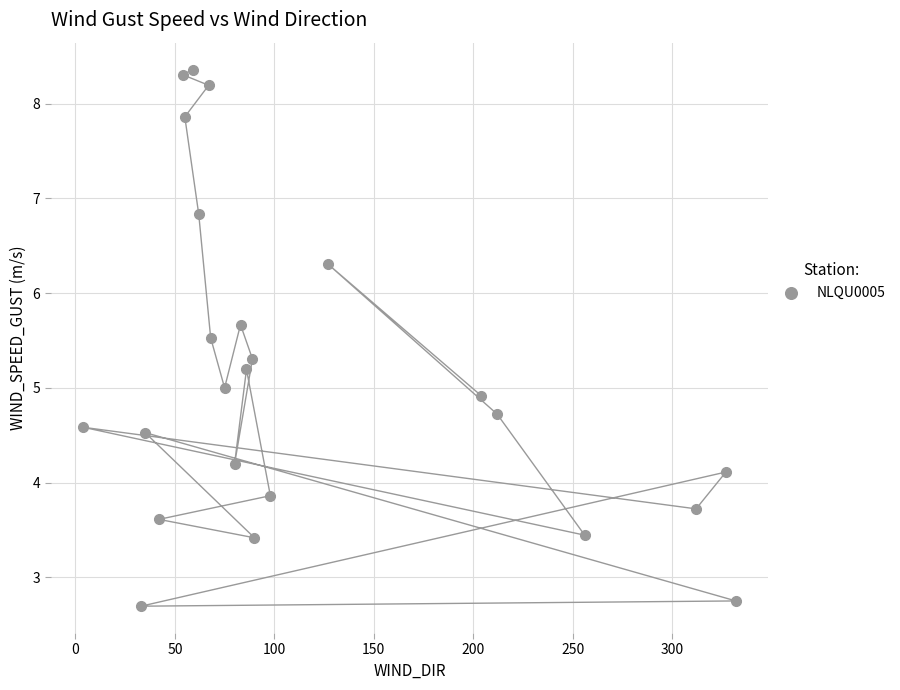

What is the range of X values (max minus min)?

328.0